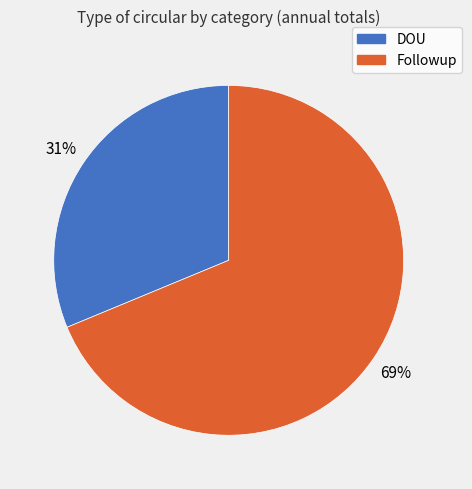

Is there any slice that represents more than half of the pie?

Yes